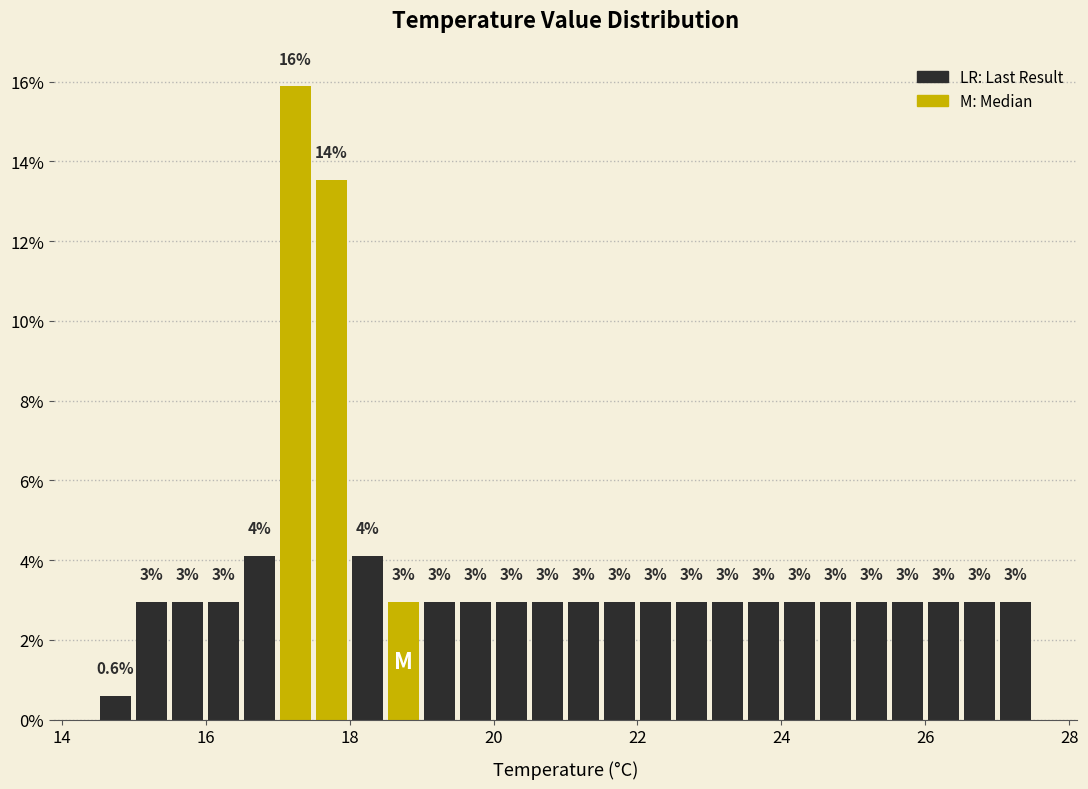

Read against the x-axis, roughly where is the centre of the tallest bar?

17.2